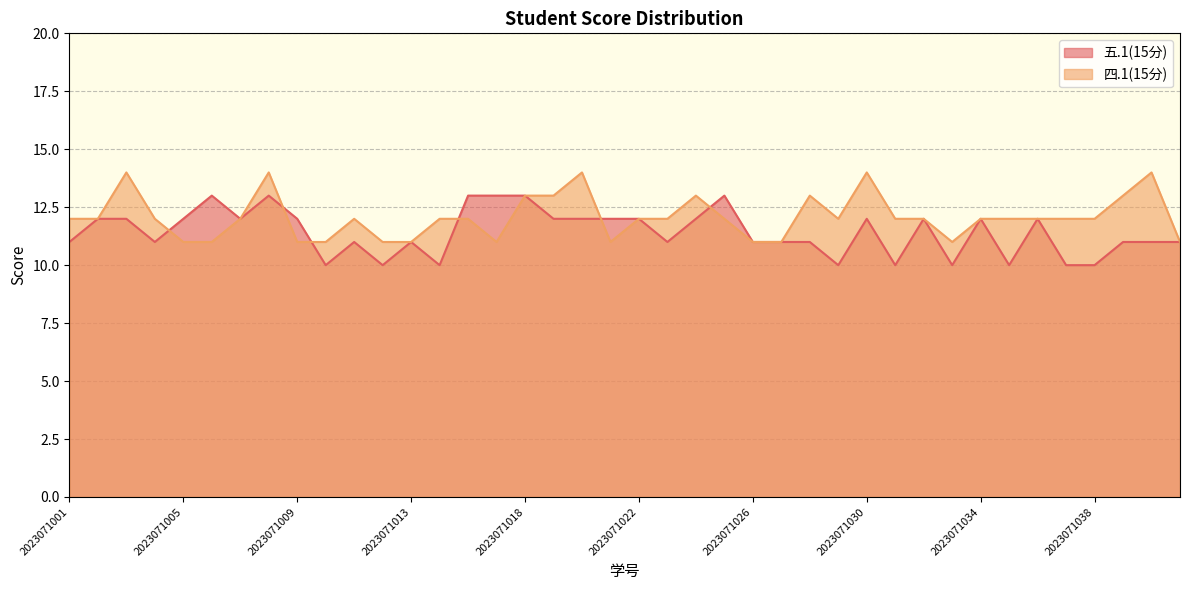

How many interior local valleys does the 五.1(15分) series have?

10